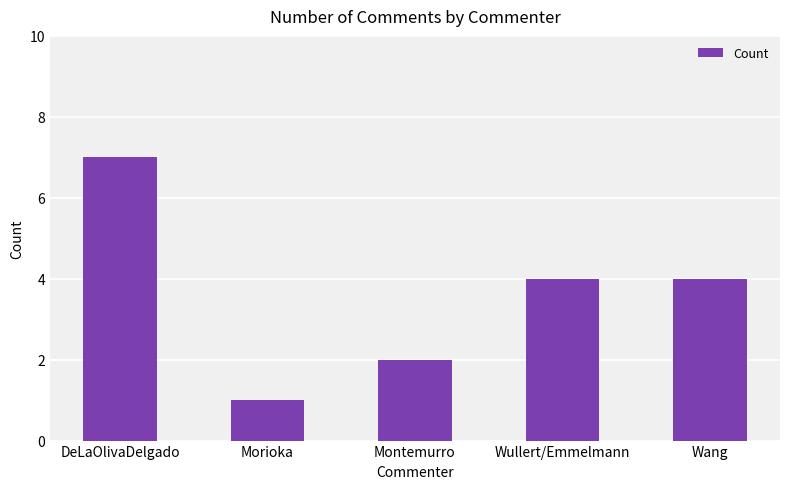

Is it true that the value at Morioka is 1?

True